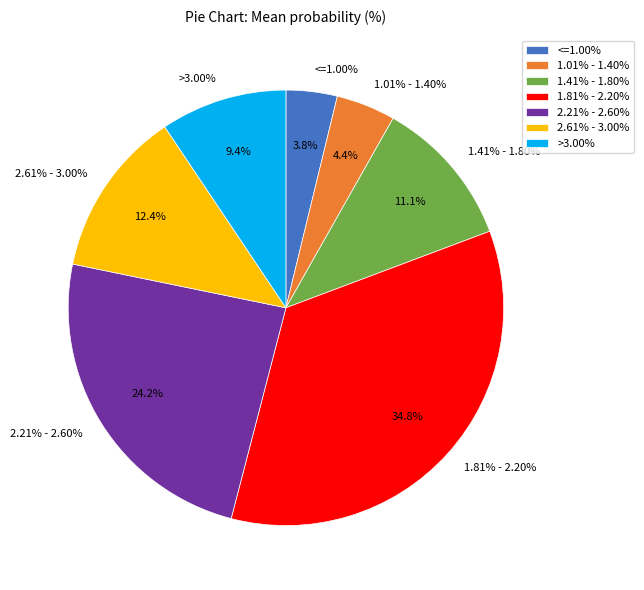

How many segments does this pie chart have?

7